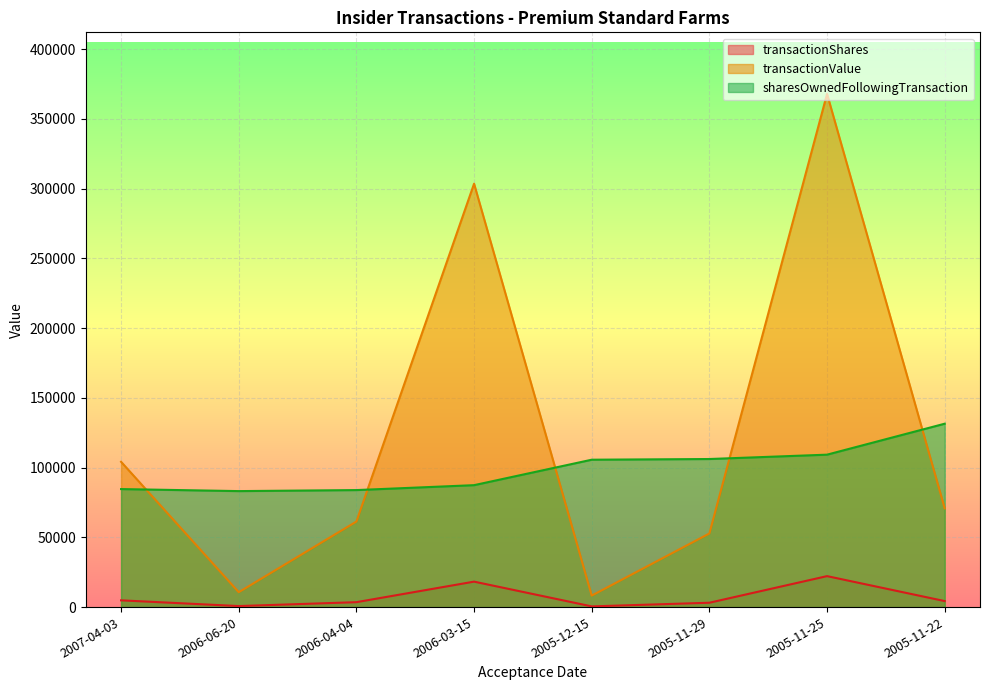

Is the value of sharesOwnedFollowingTransaction at 2006-03-15 greater than the value of transactionShares at 2005-11-22?

Yes